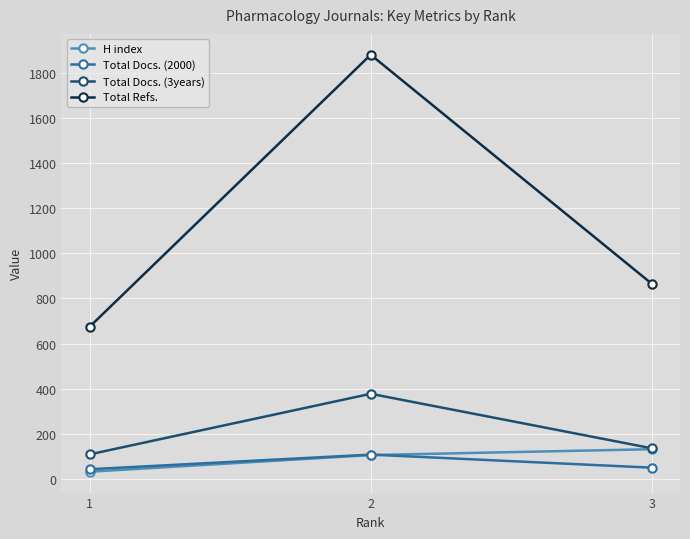

What is the difference between the maximum and second lowest values in the Total Refs. series?

1017